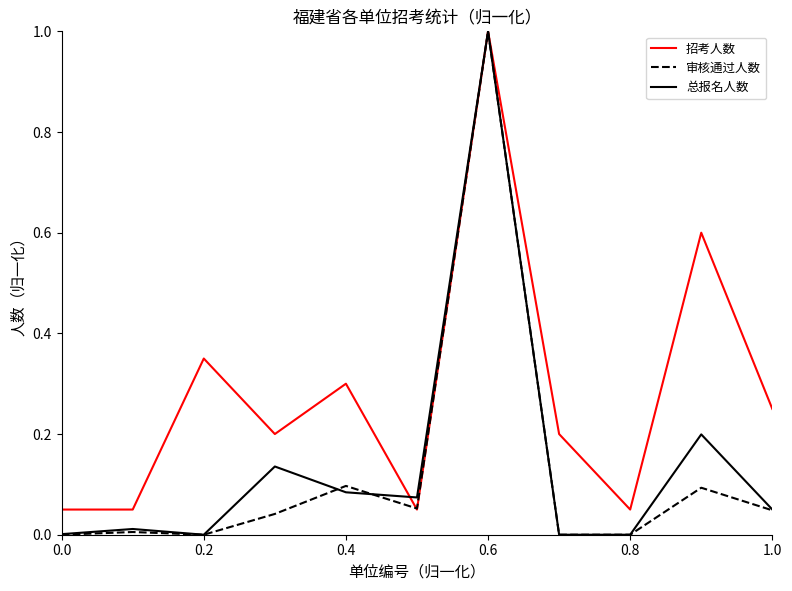

Which series has the largest total across all categories?

招考人数